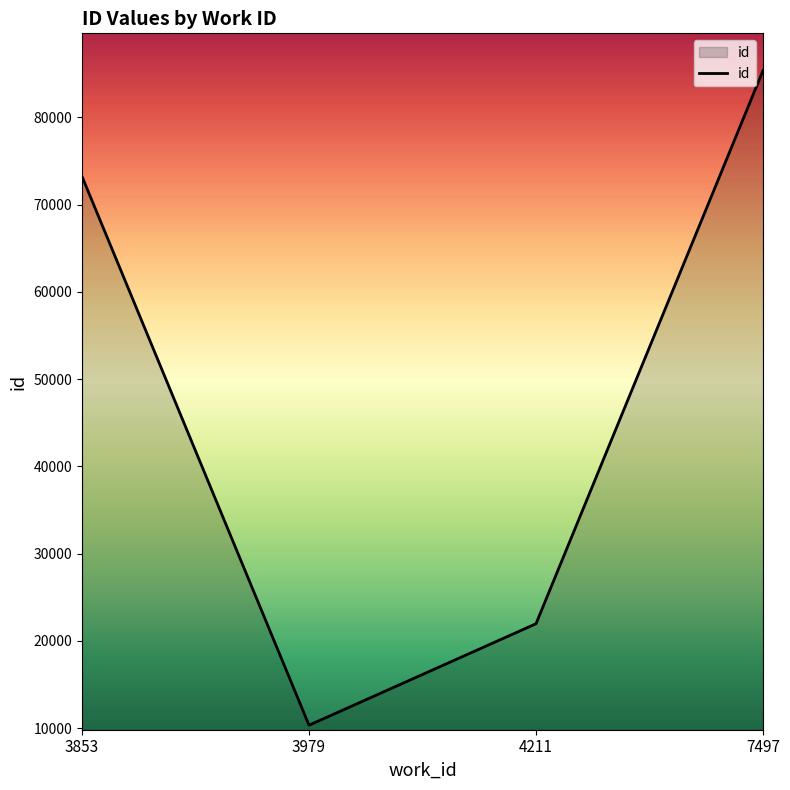

Between 7497 and 3979, which is larger?

7497